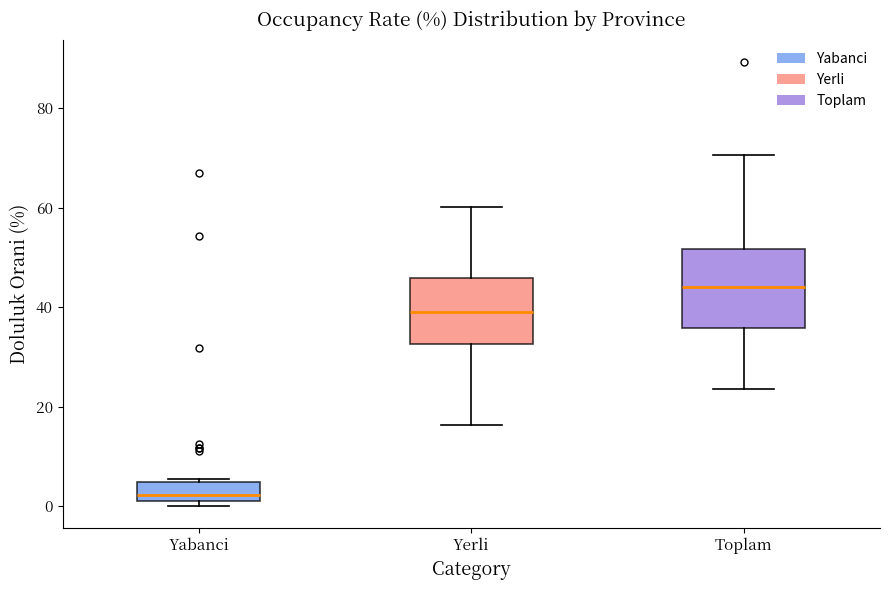

Which box is the tallest, from its lower edge to its upper edge?

Toplam